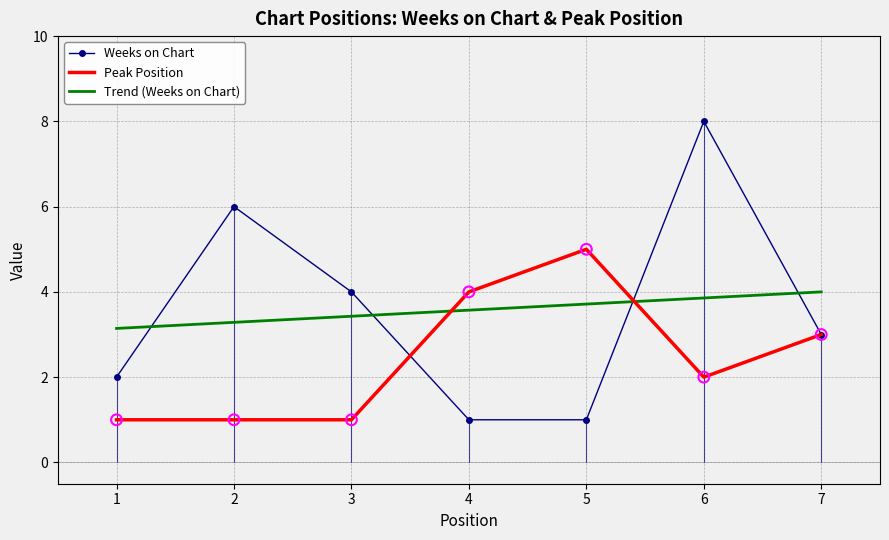

What is the total value across all series at 6?

10